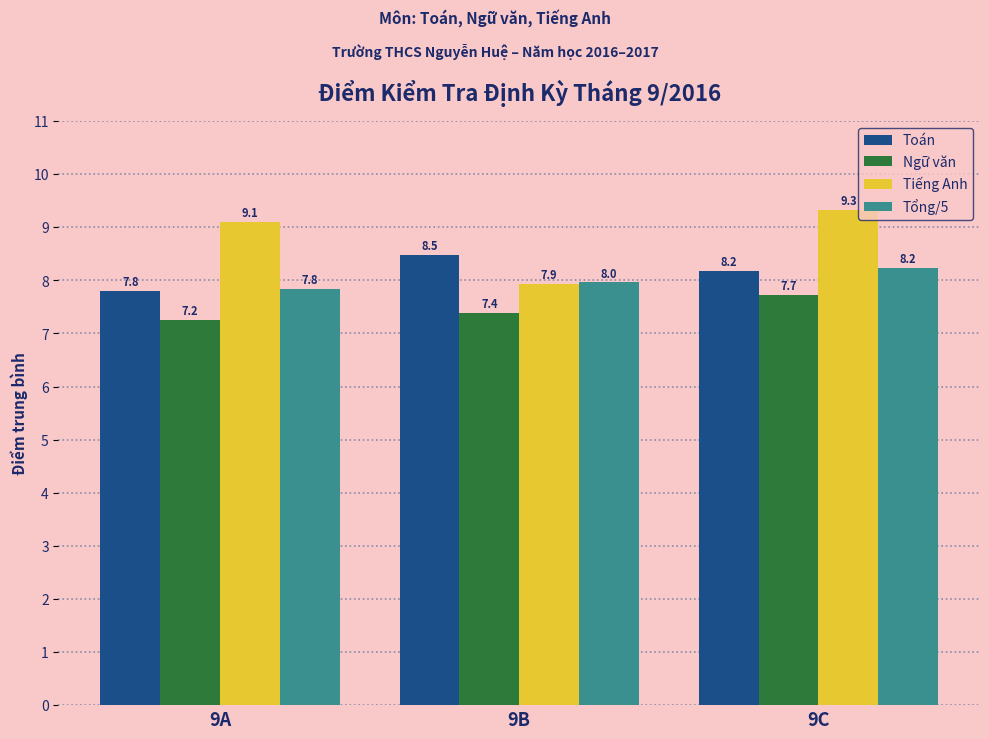

Which category has the highest value across all series?

9C